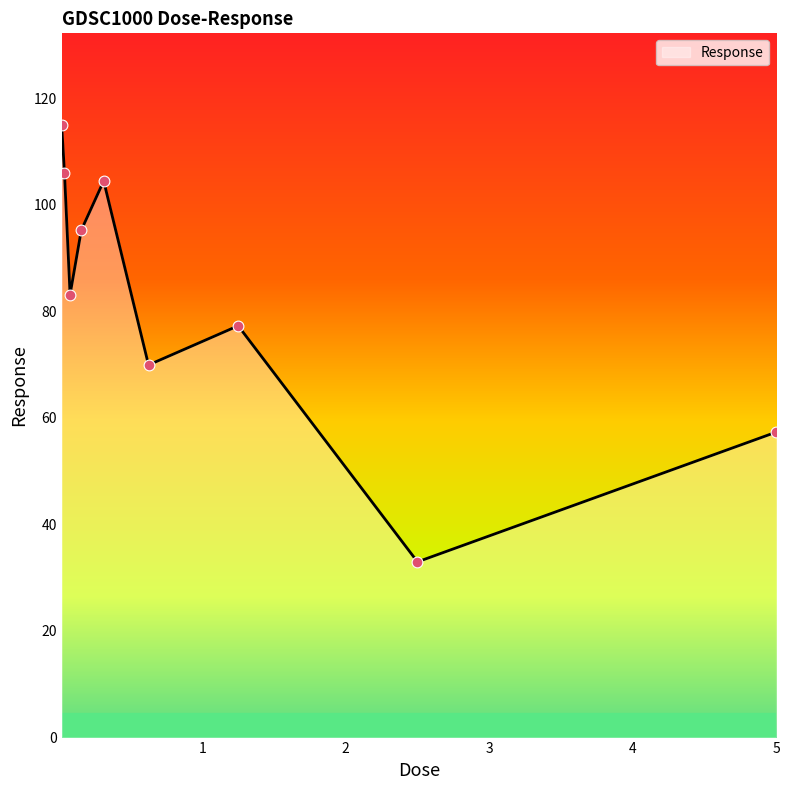

What is the difference between the maximum and minimum values?

81.9